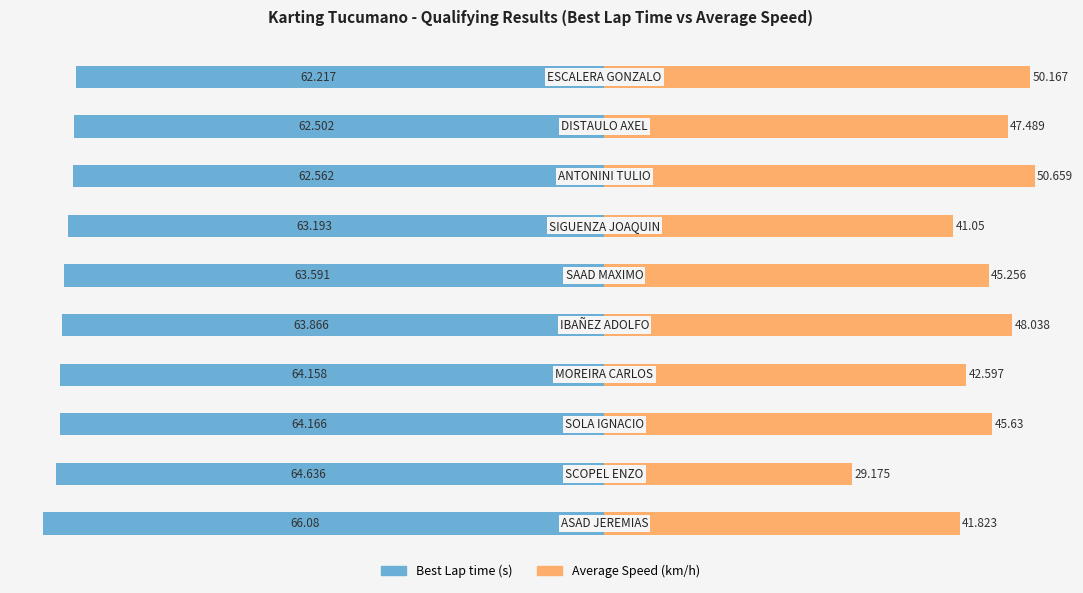

Is it true that Best Lap time equals -95.1 at 4?

False